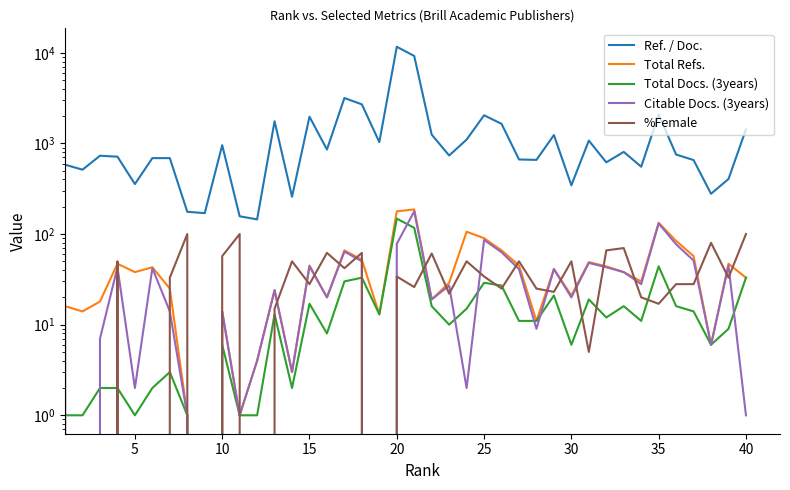

Does the chart display data point markers on the line(s)?

No